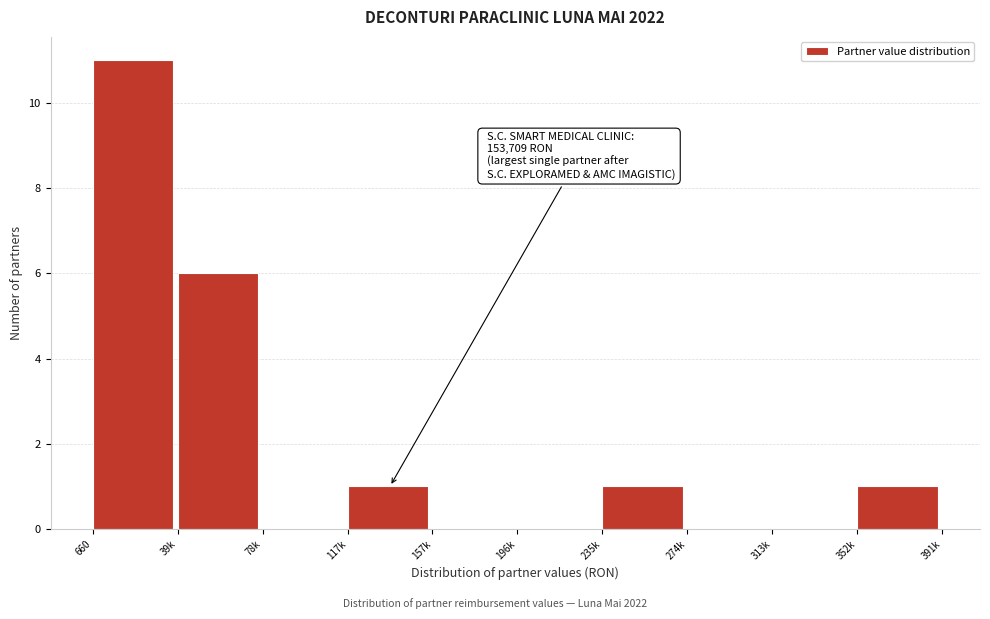

Reading left to right, what are all the values shown in this chart?

660=11	39k=6	78k=0	117k=1	157k=0	196k=0	235k=1	274k=0	313k=0	352k=1